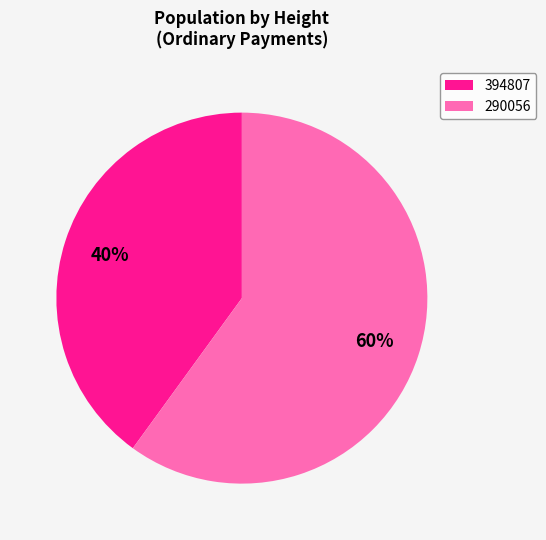

Which slice is the smallest?

394807